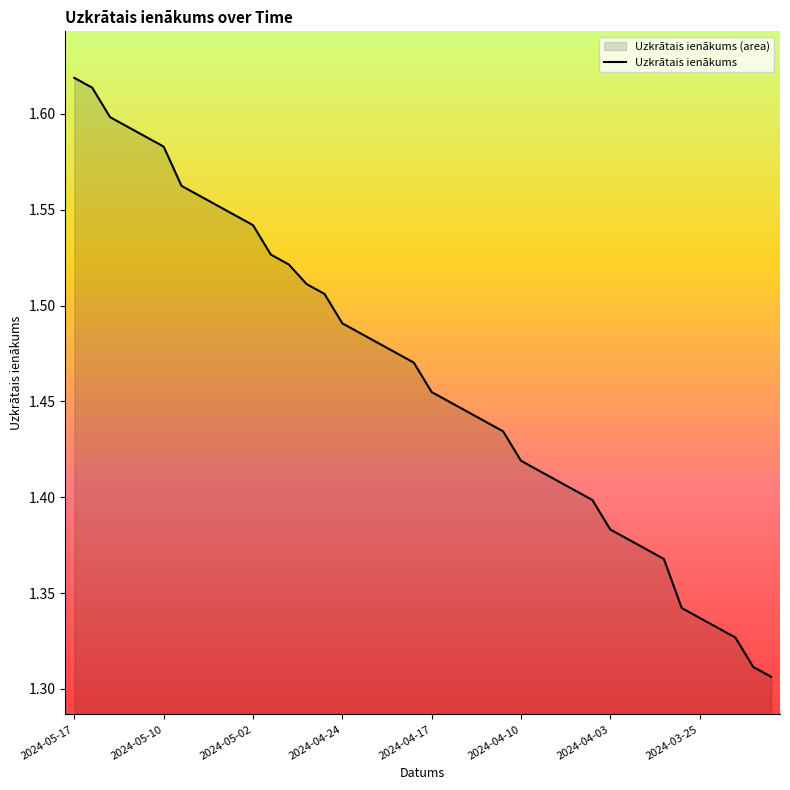

Between 2024-03-20 and 2024-04-30, which is larger?

2024-04-30